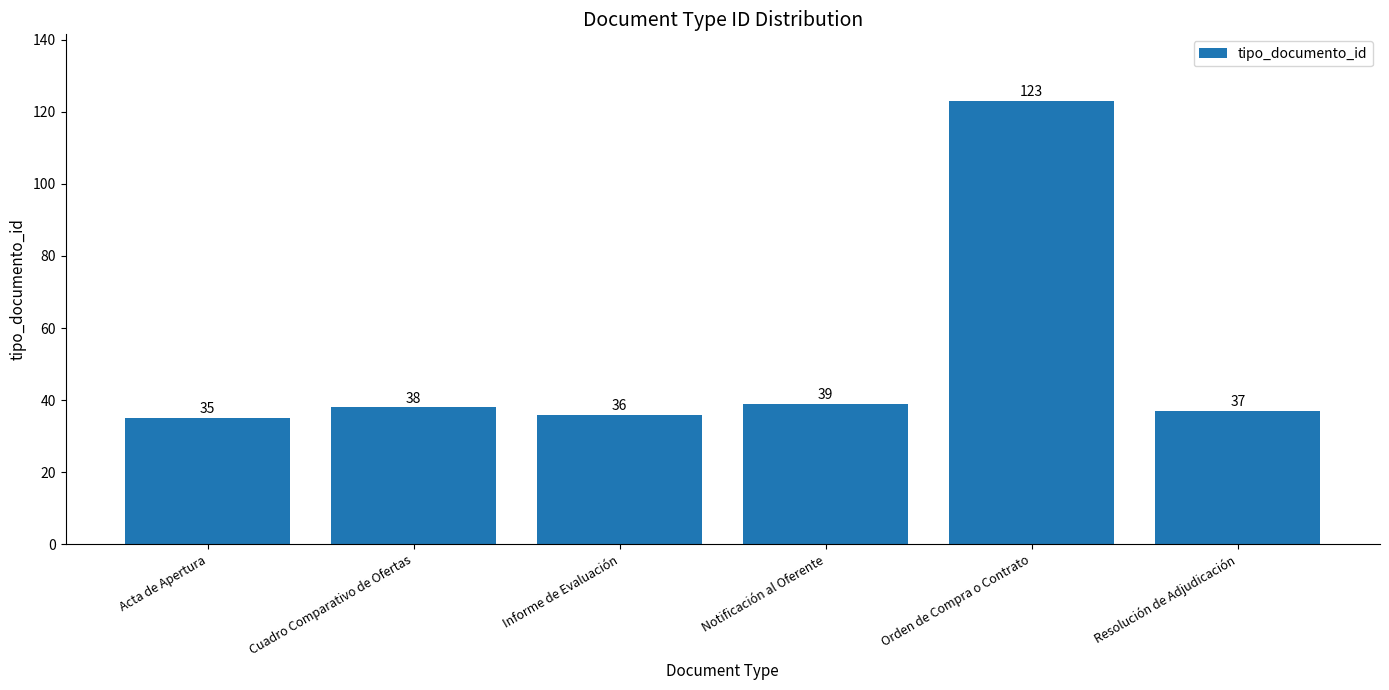

What is the value of the 2nd bar from the left?

38